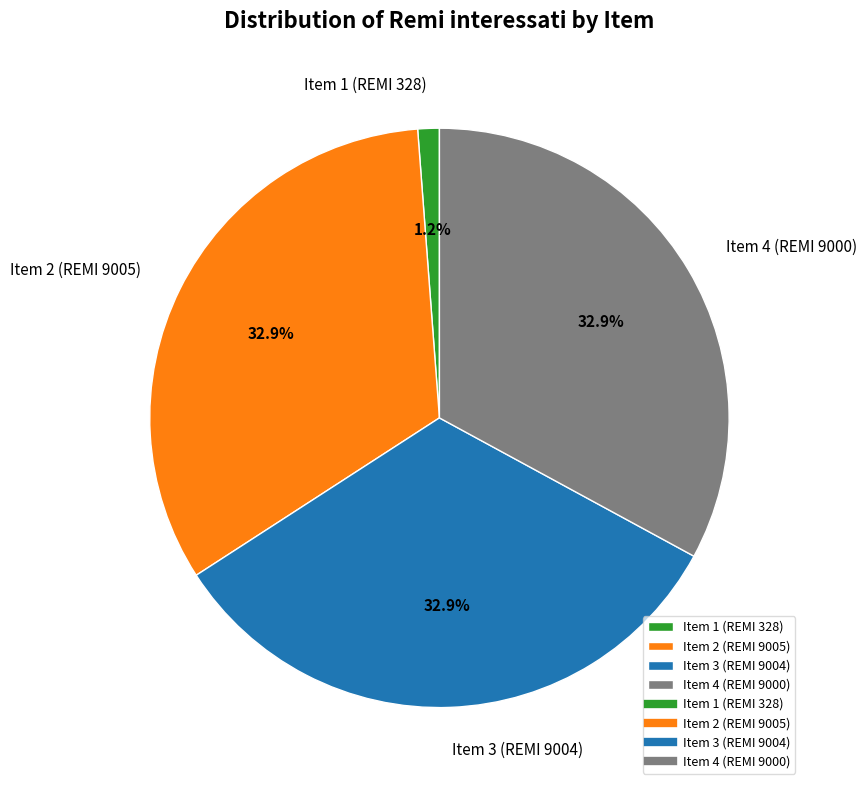

What is the smallest slice in the pie chart?

Item 1 (REMI 328)